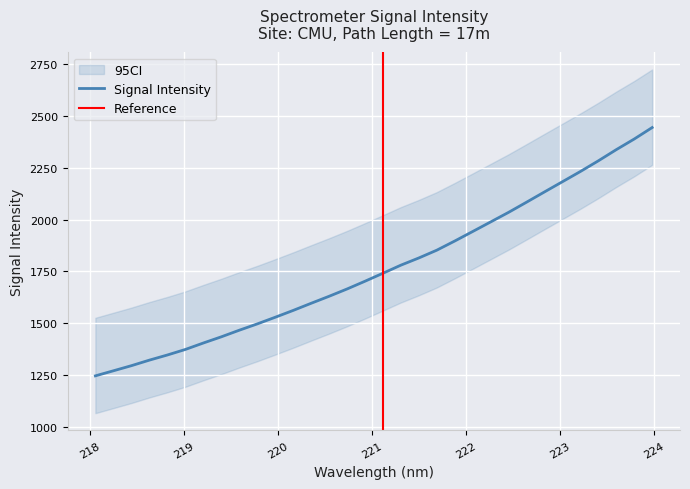

What is the change in value from 219.0156 to 221.1174?

+367.5